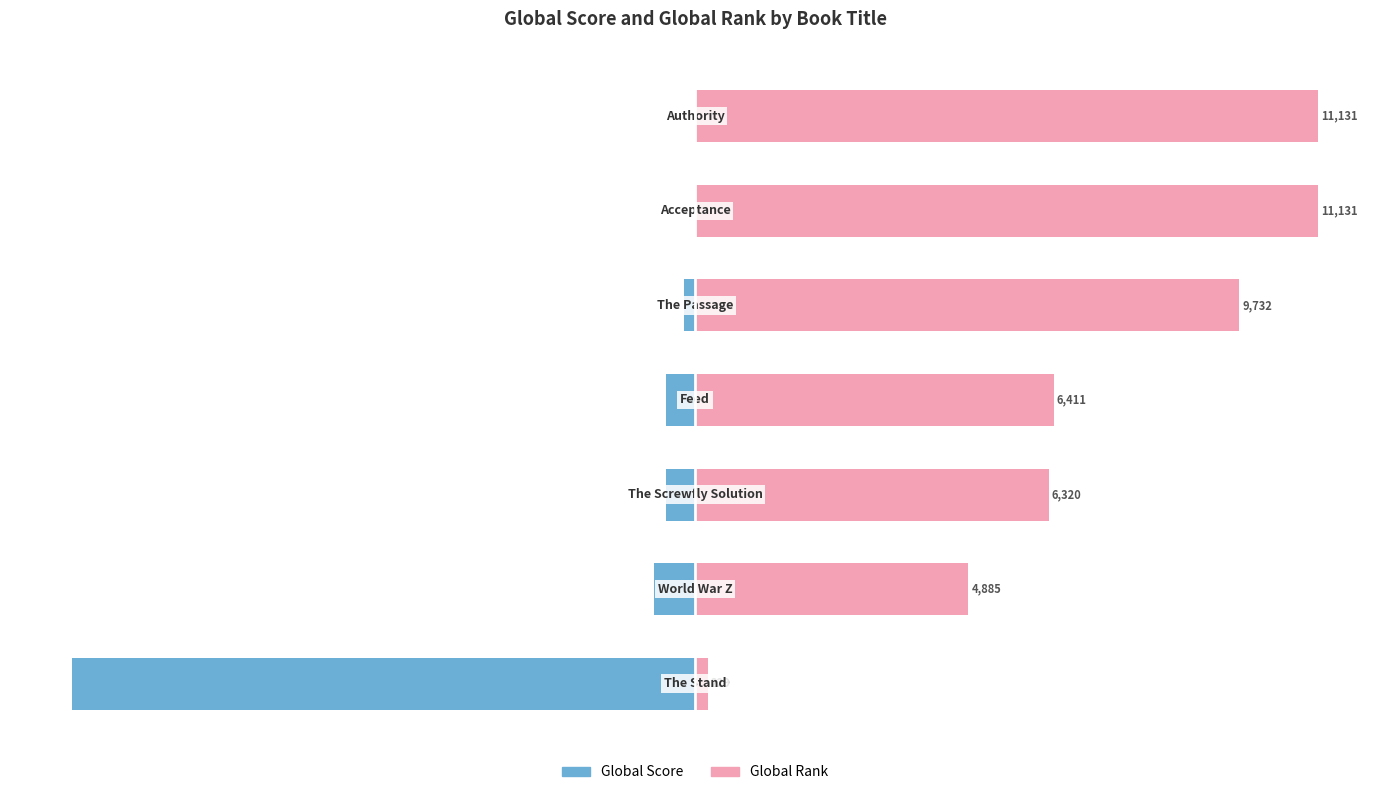

At 4, list the series in order from smallest to largest.

Global Score, Global Rank